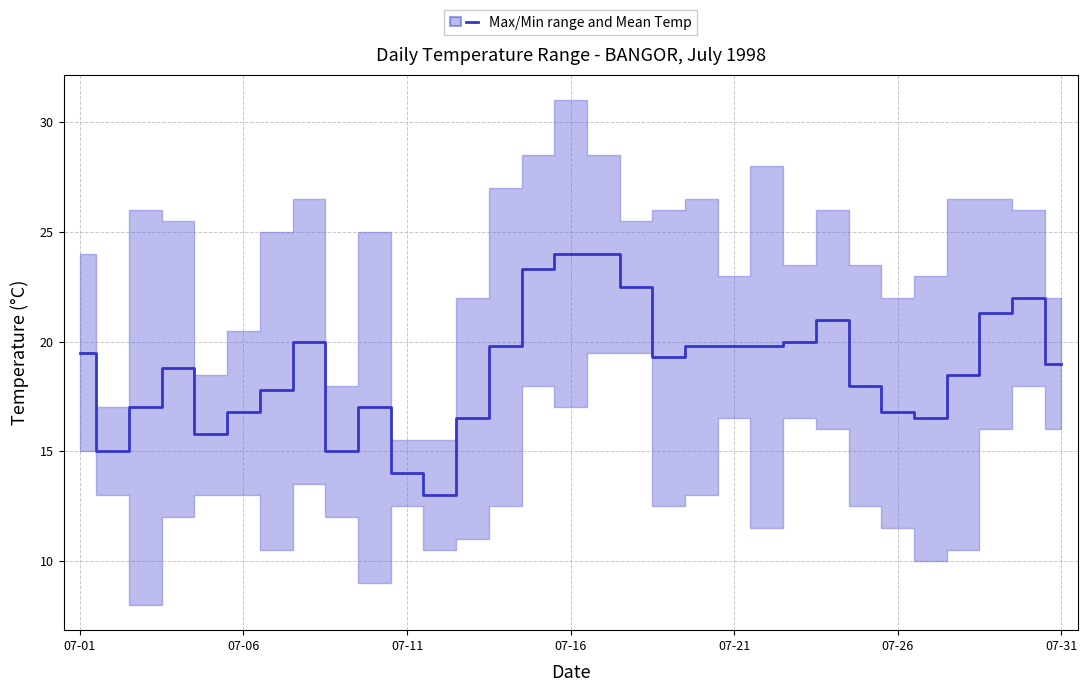

How many lines are shown in the chart?

1